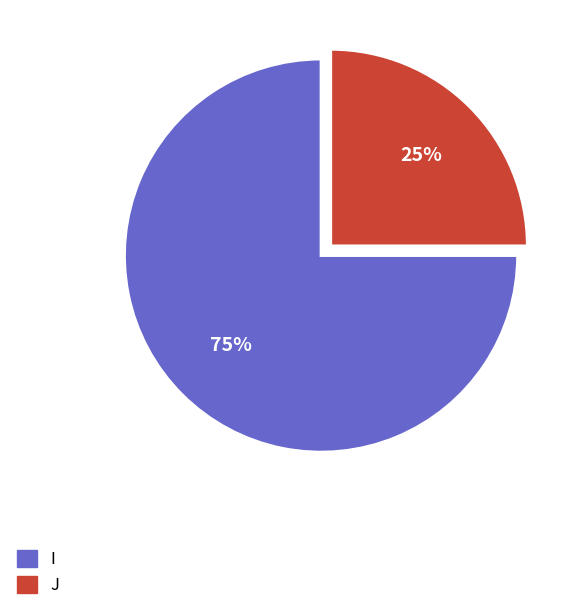

Which slice is the largest?

I